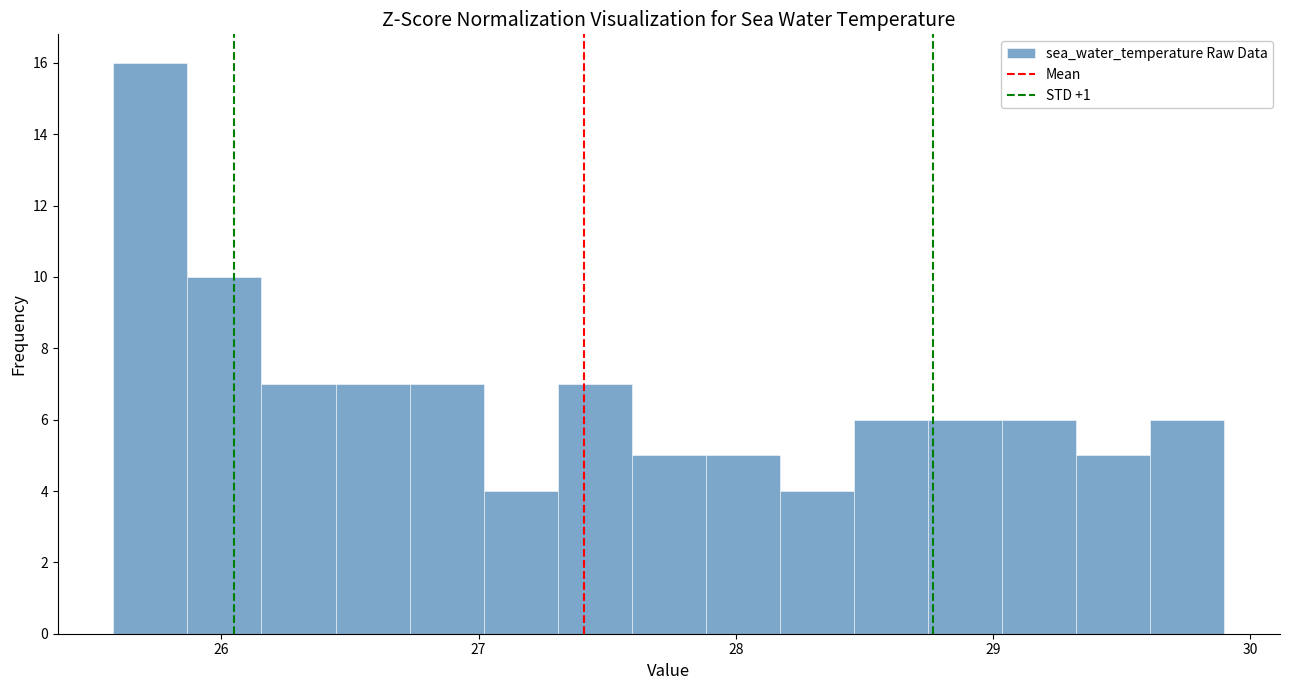

Around what value on the x-axis is the tallest bar? Give the approximate position of its centre, as read against the axis.

25.7